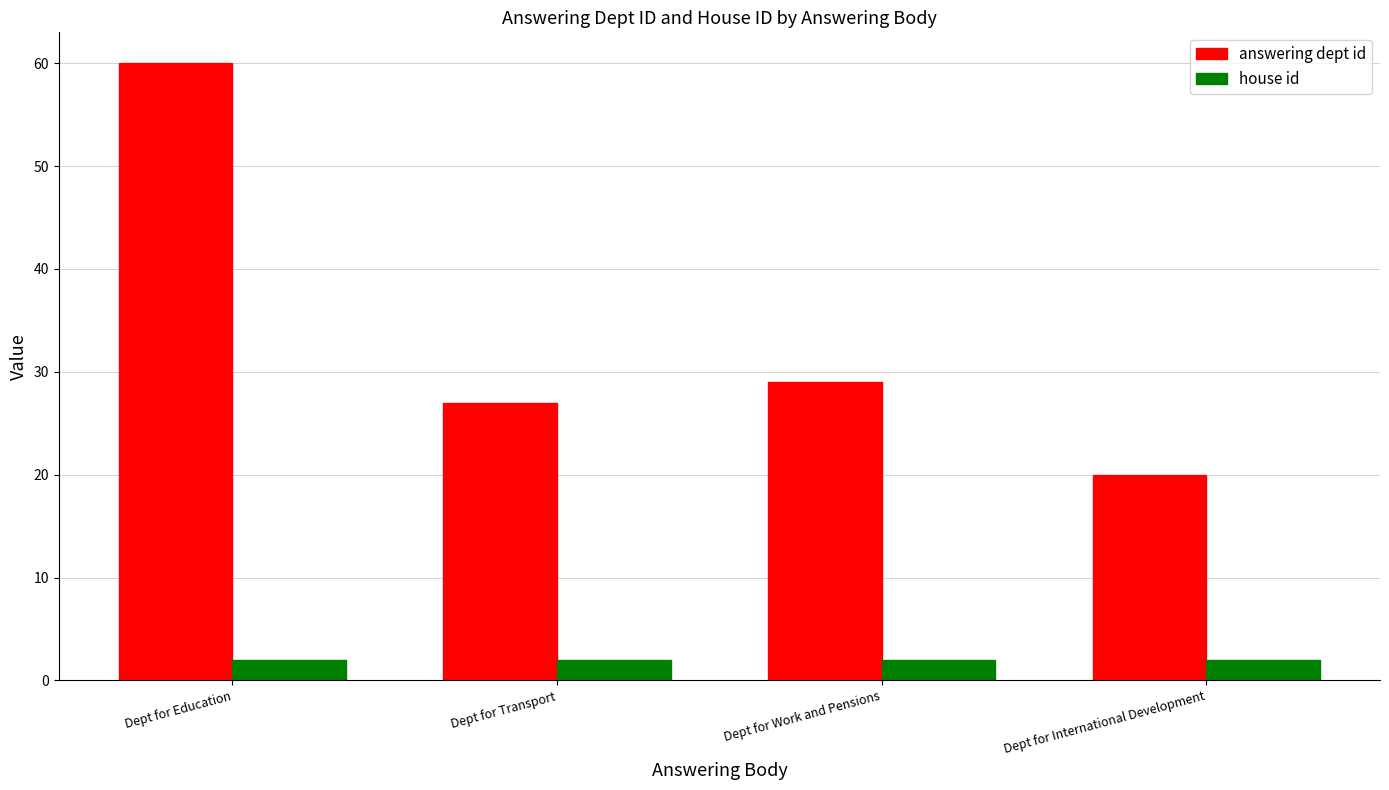

True or false: answering dept id has a value of 47 at Dept for Work and Pensions.

False